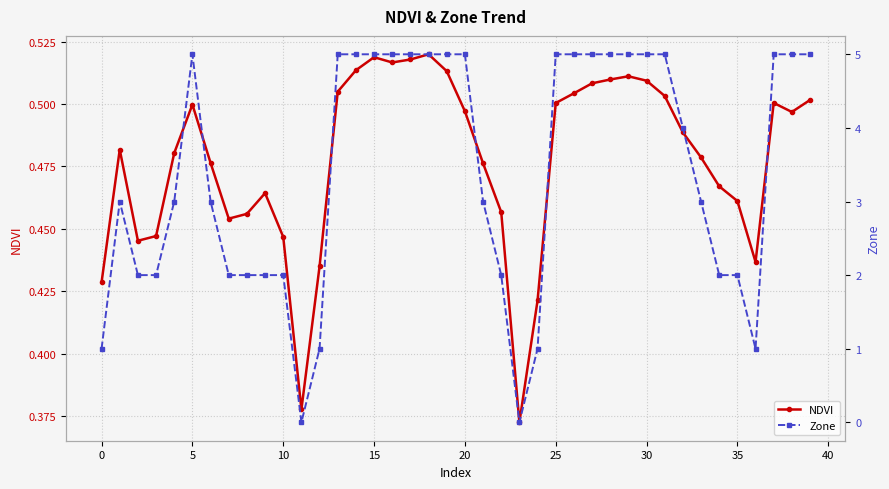

What is the label of the 14th point from the left?

13